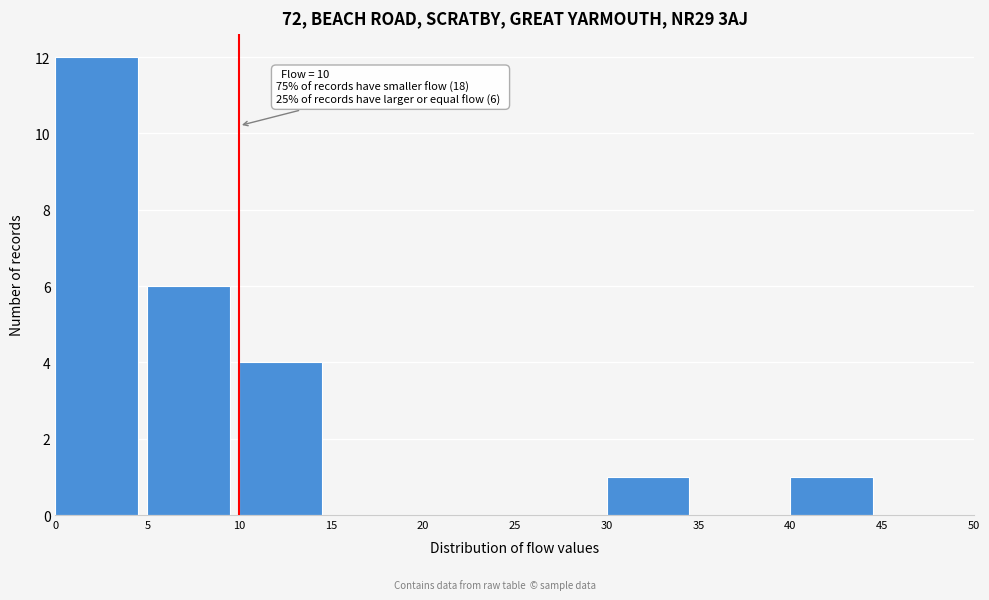

Over which range of the x-axis is the bar tallest?

0 to 5